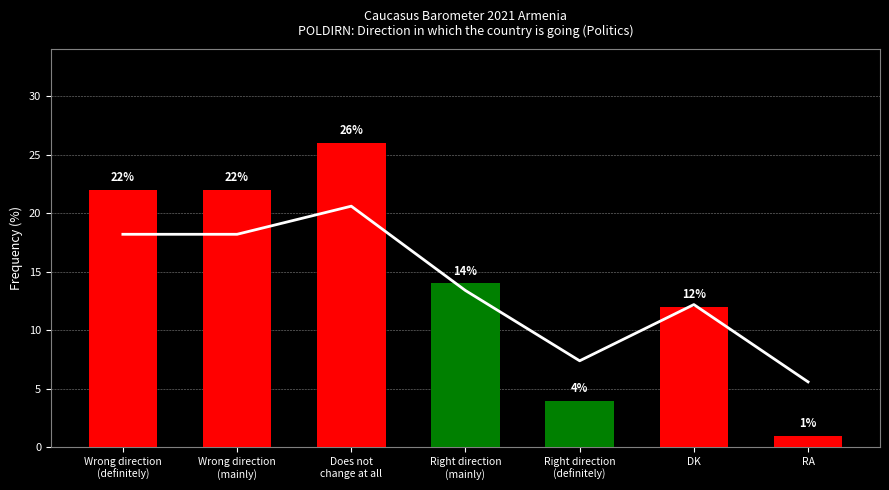

What is the average value?

13.7